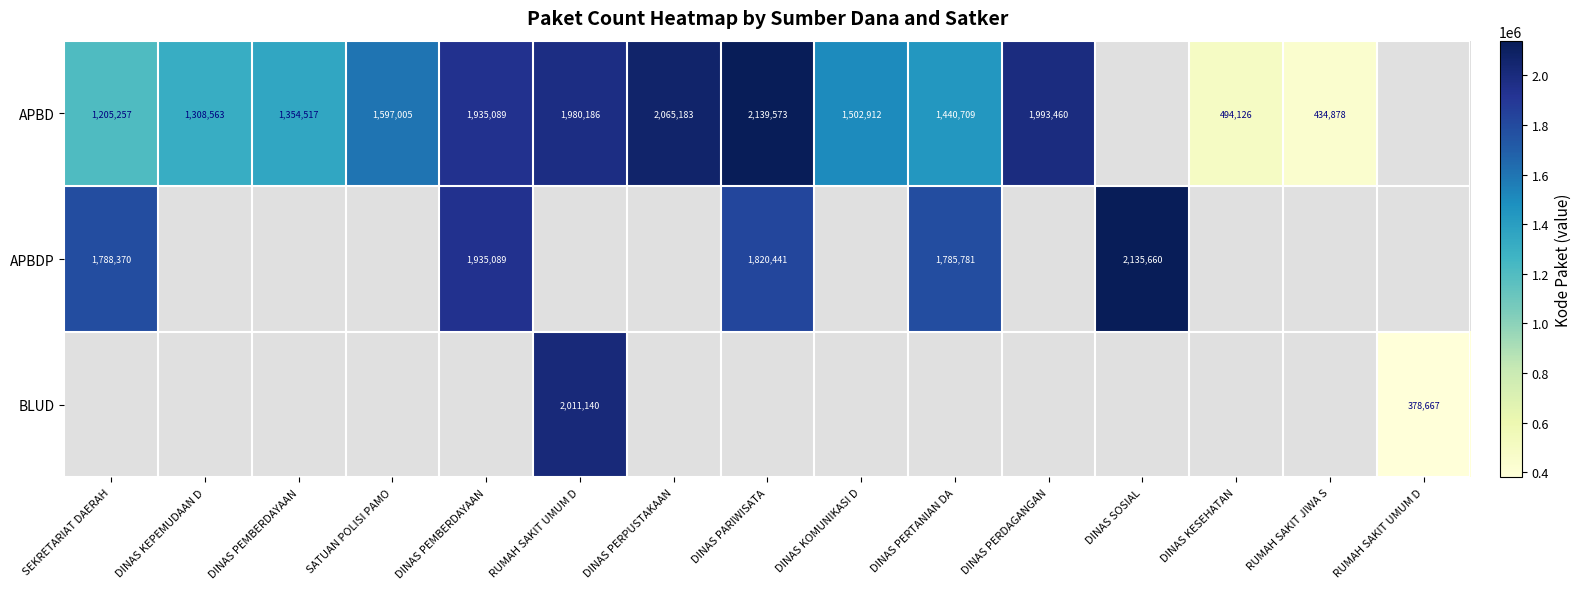

Which series changed the most between DINAS KESEHATAN and RUMAH SAKIT JIWA S?

APBD